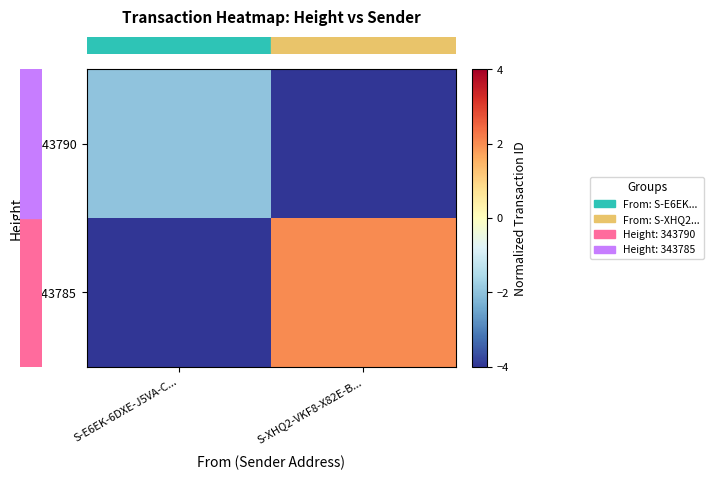

At which category is the sum across all series the highest?

S-XHQ2-VKF8-X82E-B...